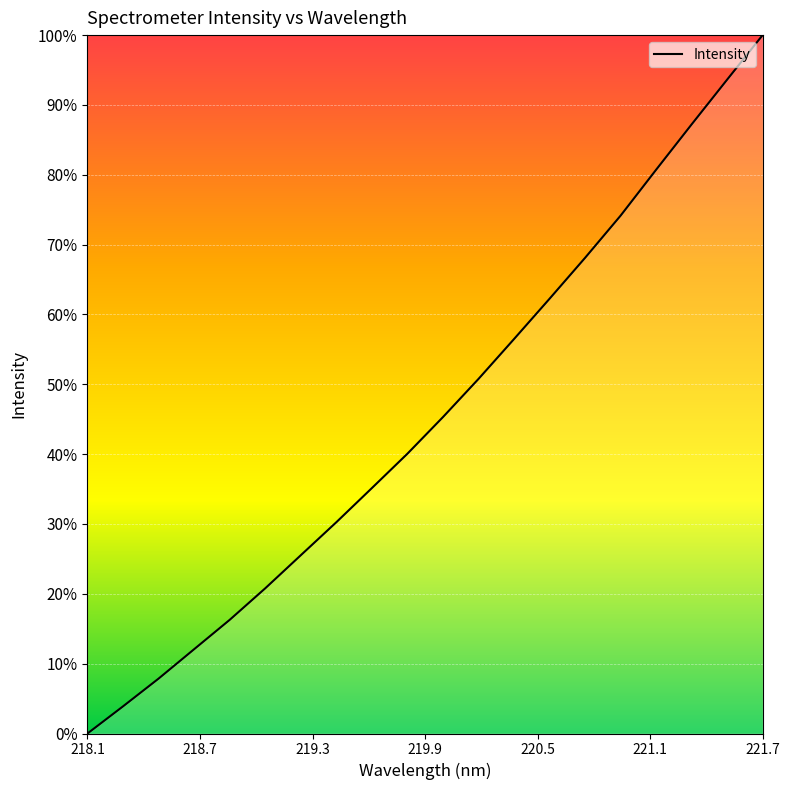

What is the greatest value displayed?

100.0